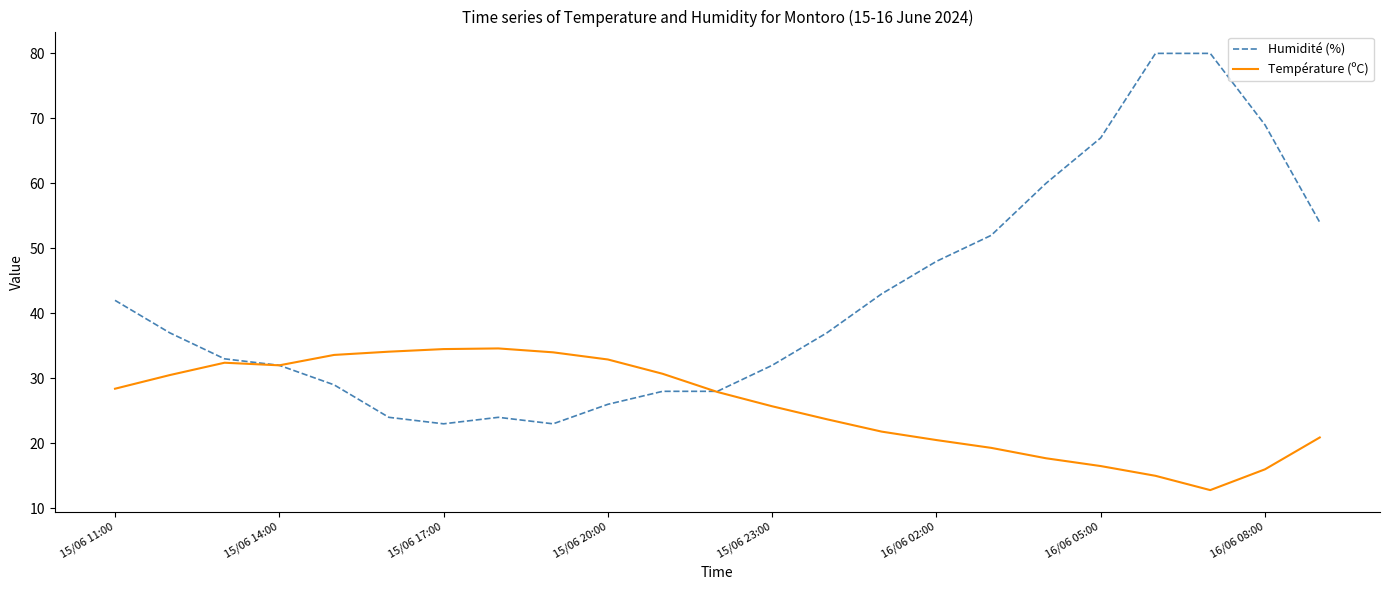

What are all the series names shown in the legend?

Humidité (%), Température (ºC)